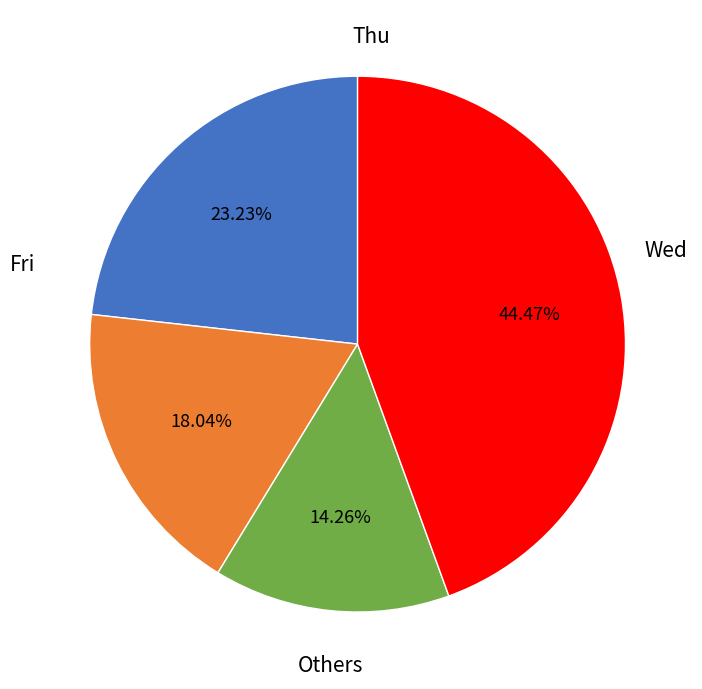

Is there a majority slice in this chart?

No